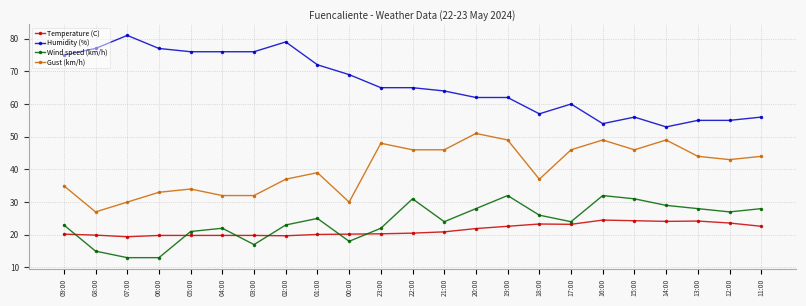

True or false: Gust (km/h) and Humidity (%) cross at least once.

False